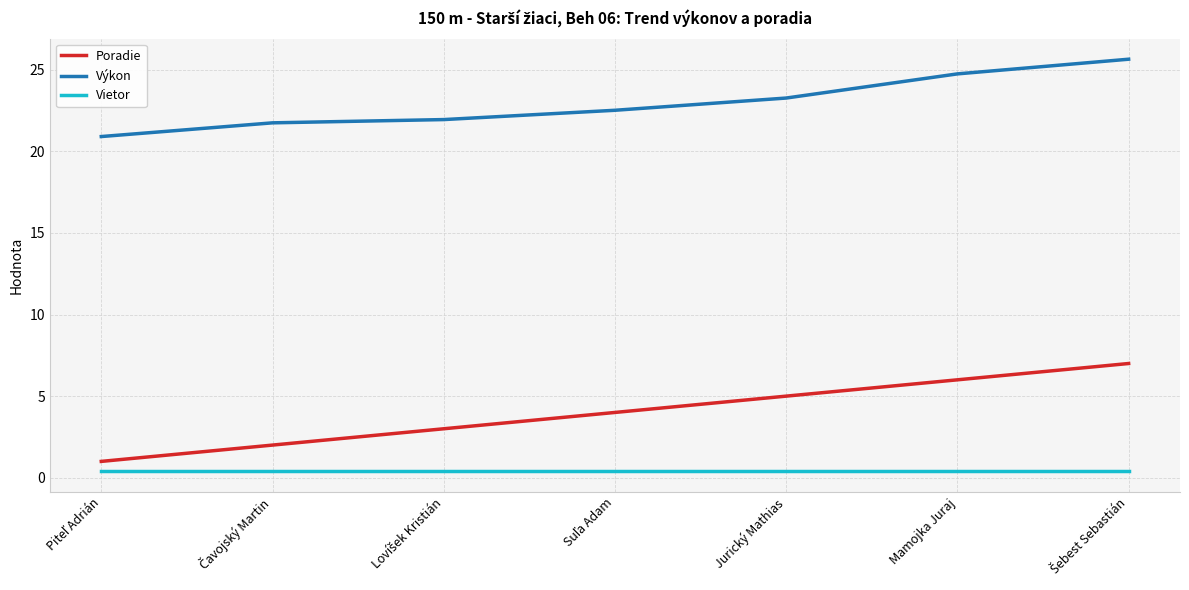

True or false: Vietor and Výkon cross at least once.

False